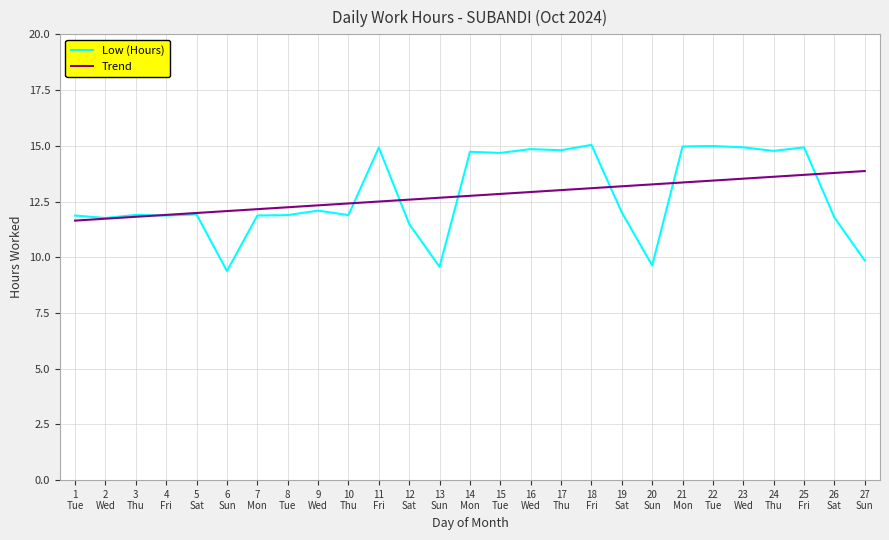

Which series changed the most between 10
Thu and 20
Sun?

Low (Hours)